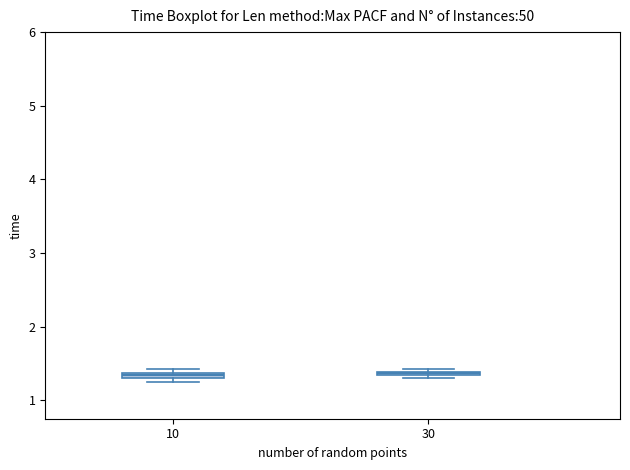

Where is the upper edge of the box at x = 10 on the y-axis? The values are not printed on the chart, so give them approximately, as read against the axis.

1.4